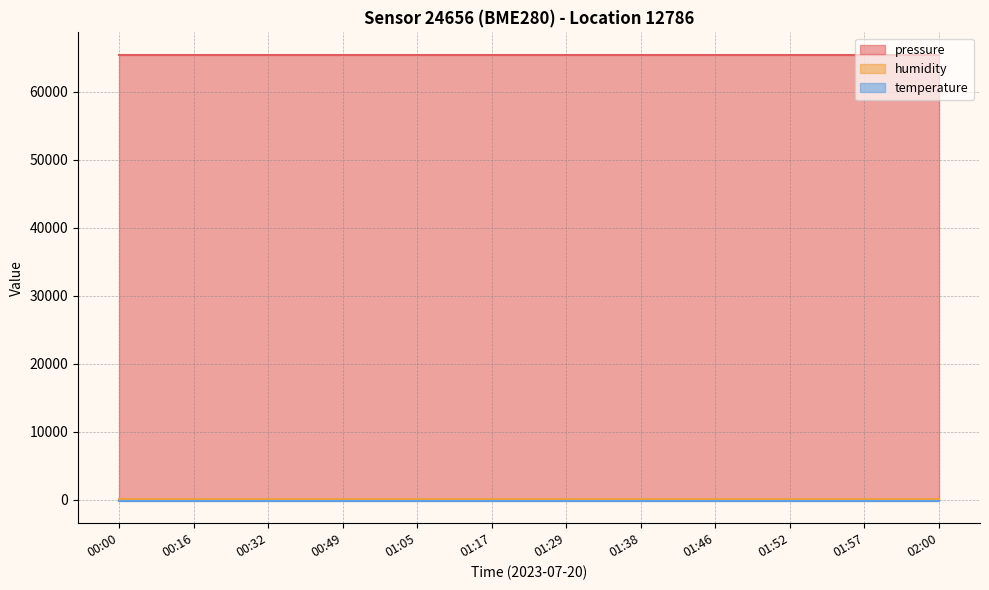

Between 01:05 and 01:52, which series saw the biggest shift?

pressure